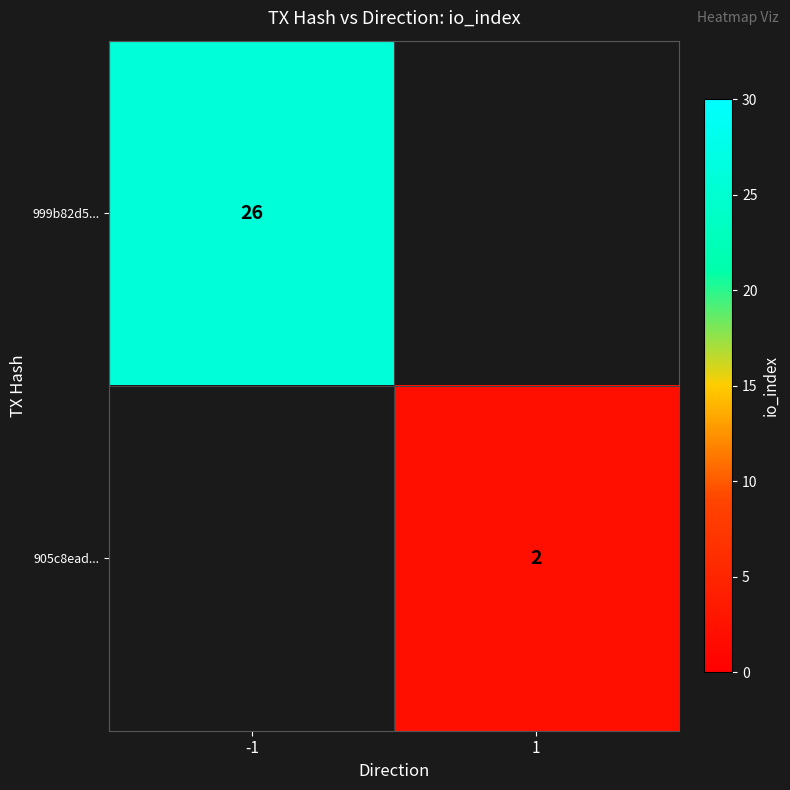

Is it true that 905c8ead... equals 2 at 1?

True